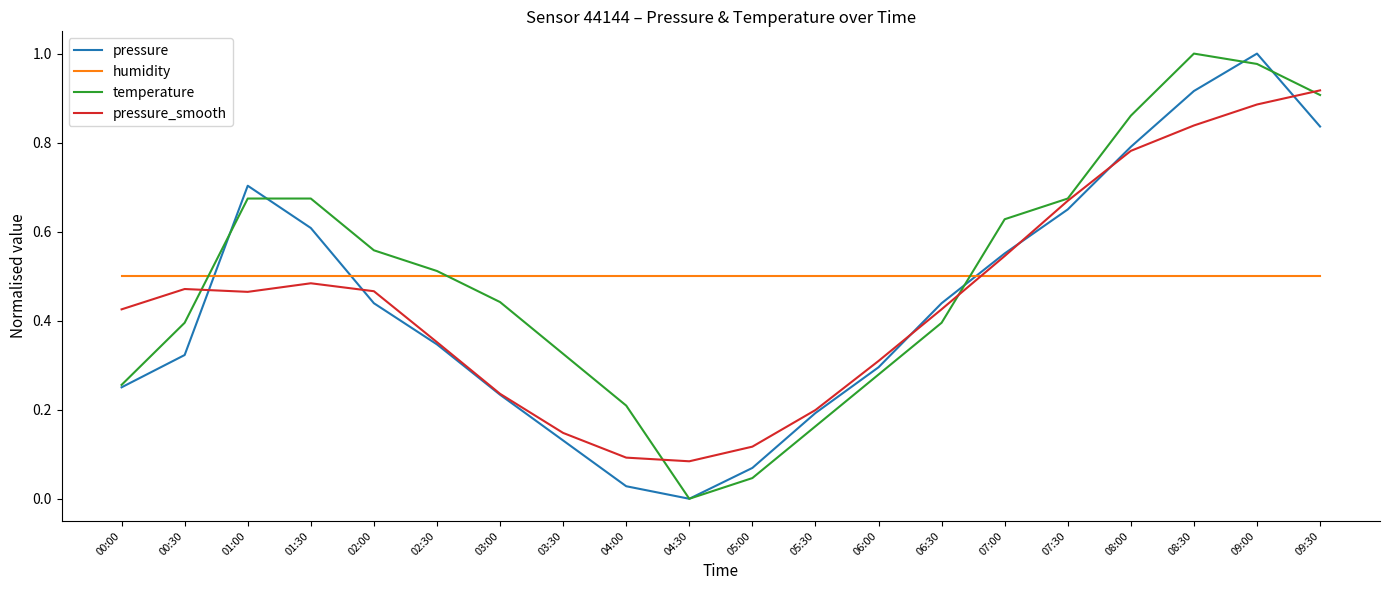

What position from the left is 06:00?

13